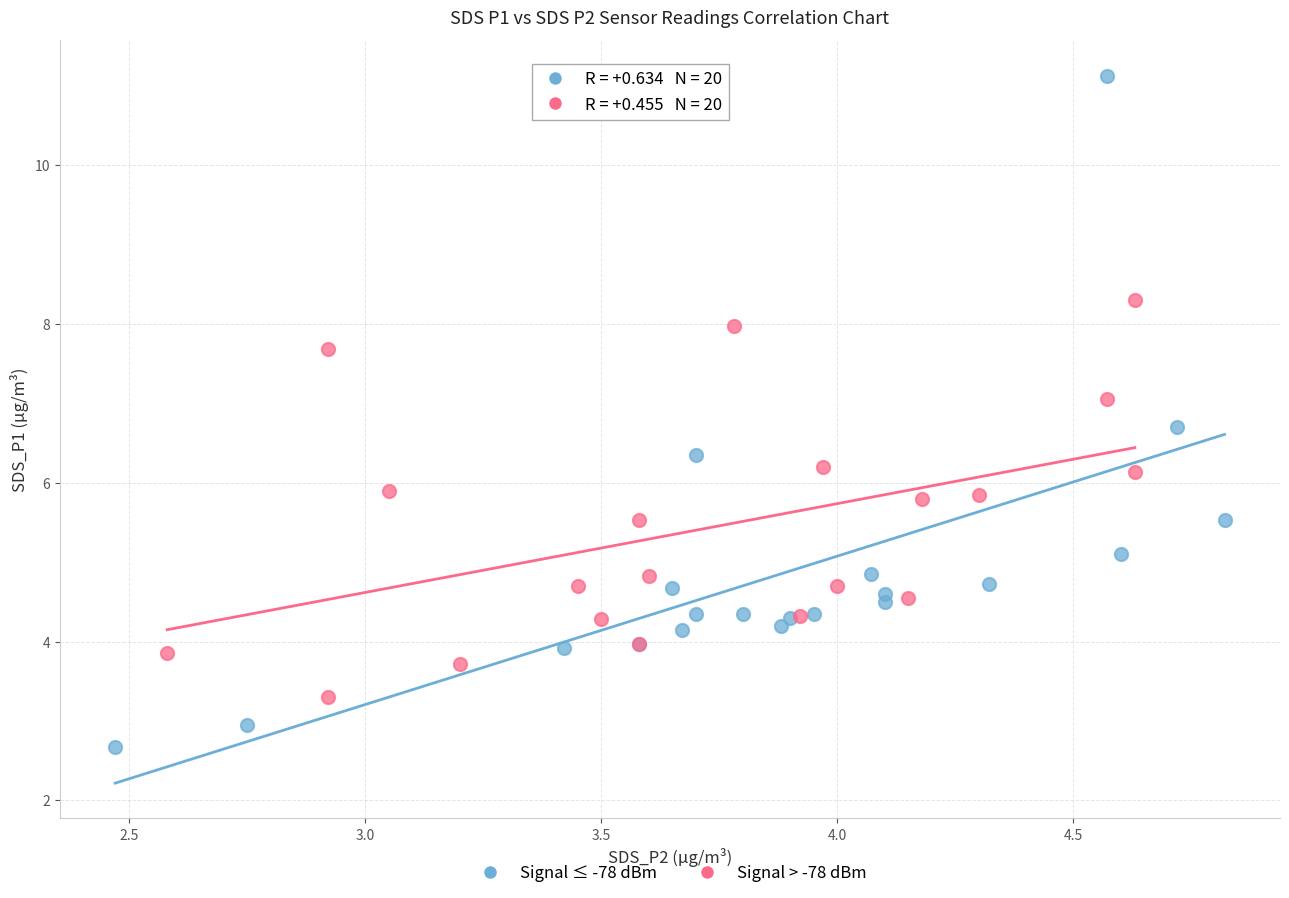

Which series has the widest spread of Y values?

Signal ≤ -78 dBm